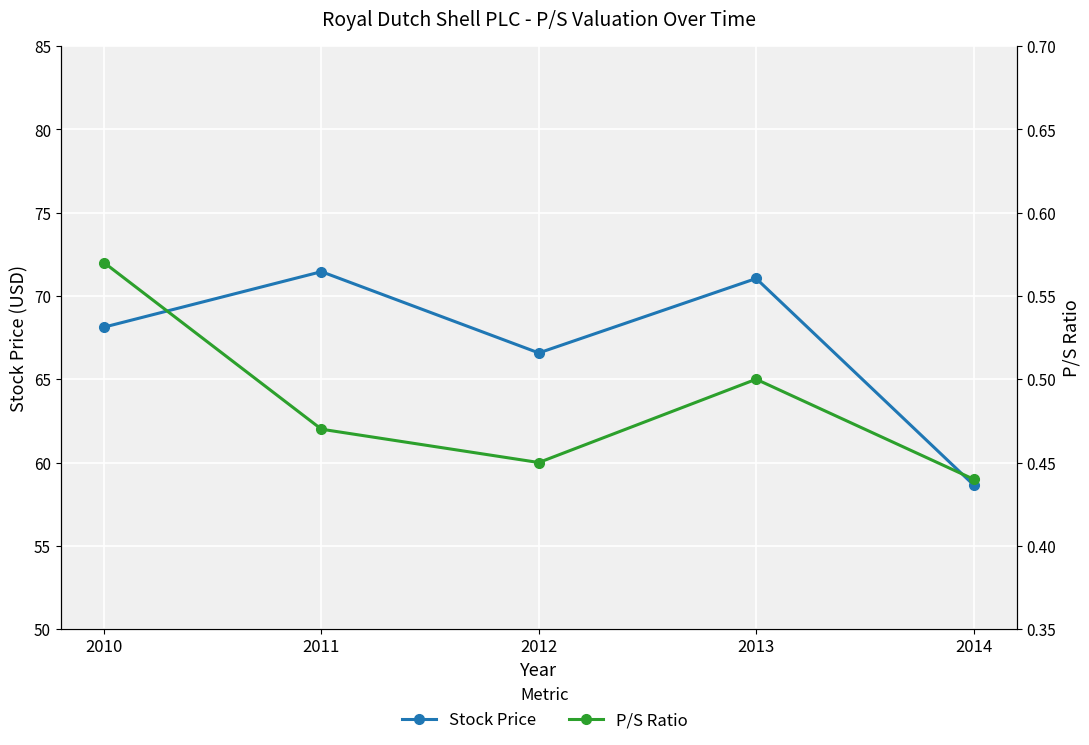

The value of P/S Ratio at 2011 is 0.7. True or false?

False